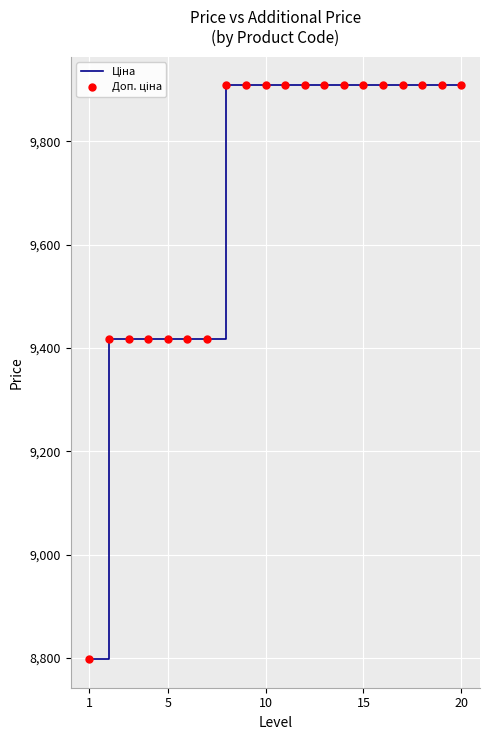

What is the smallest value displayed?

8797.6